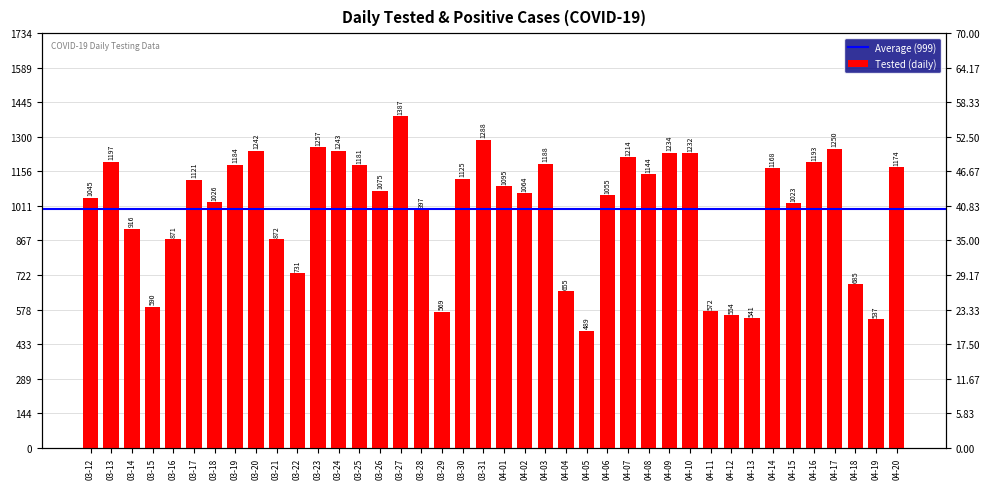

What is the difference between the second highest and minimum values?

799